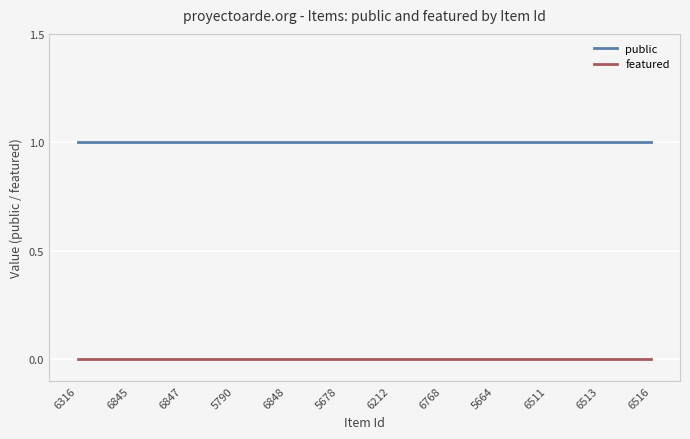

How many lines are shown in the chart?

2